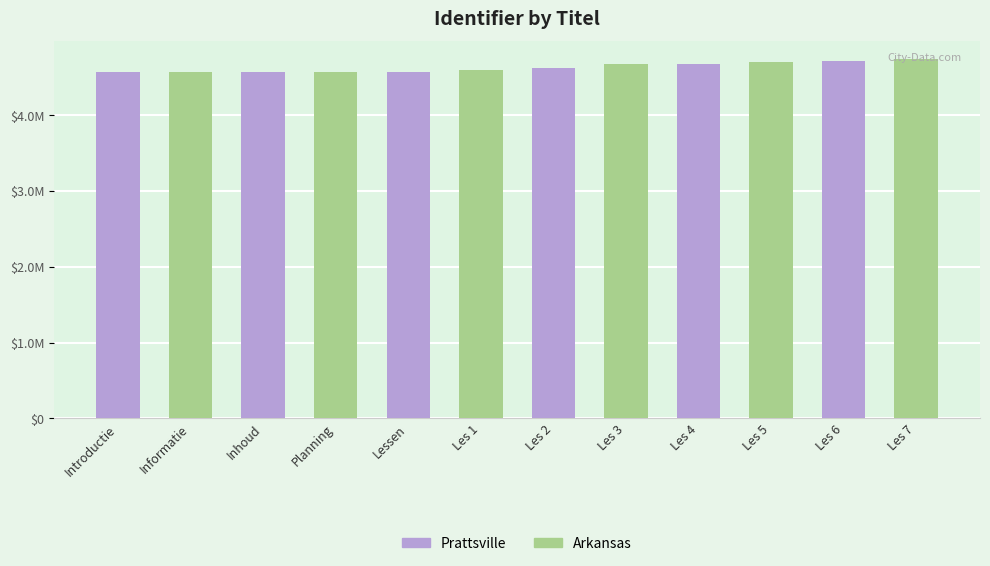

What is the label of the 5th bar from the right?

Inhoud